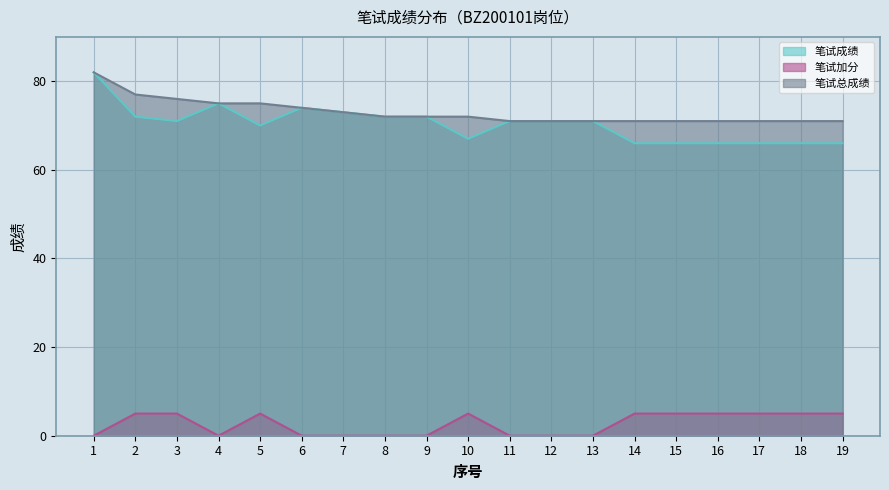

The value of 笔试总成绩 at 7 is 73. True or false?

True